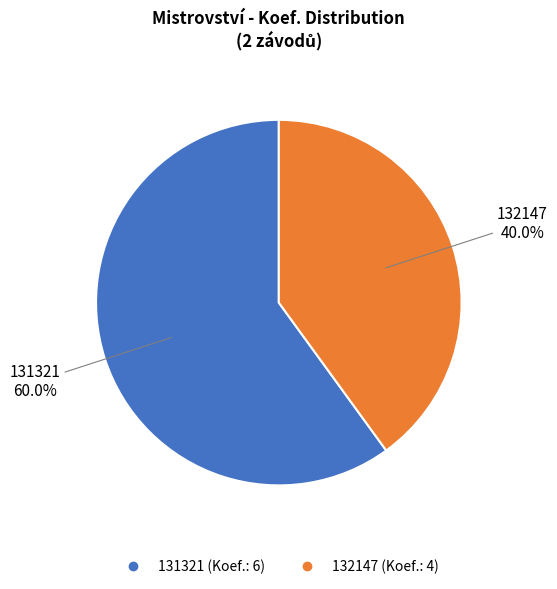

What is the total percentage of 132147 and 131321?

100.0%